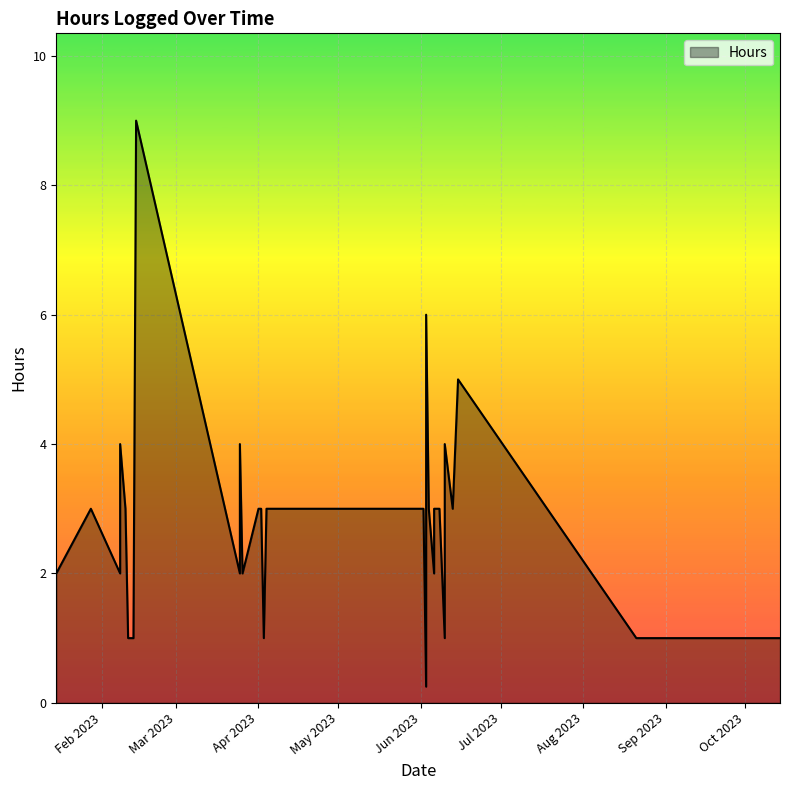

What is the difference between the maximum and minimum values?

8.8